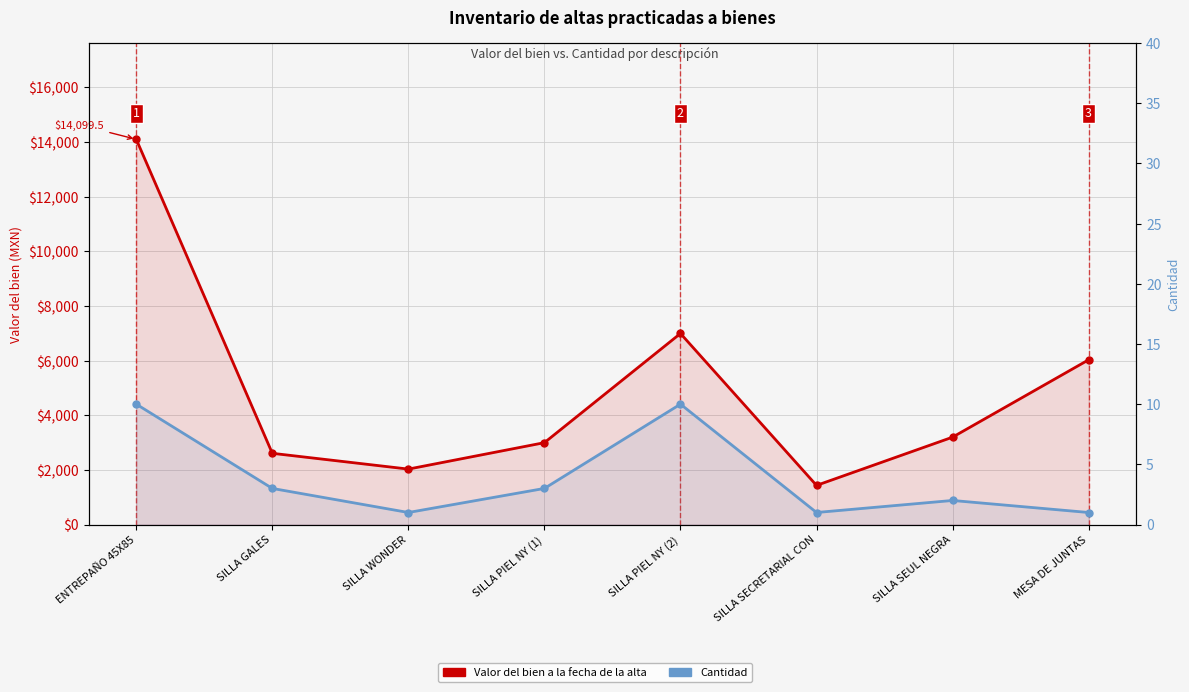

At which label does Valor del bien a la fecha de la alta reach its minimum?

SILLA SECRETARIAL CON